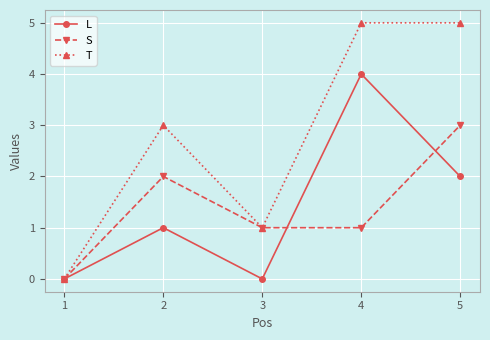

How many categories are shown in the chart?

5